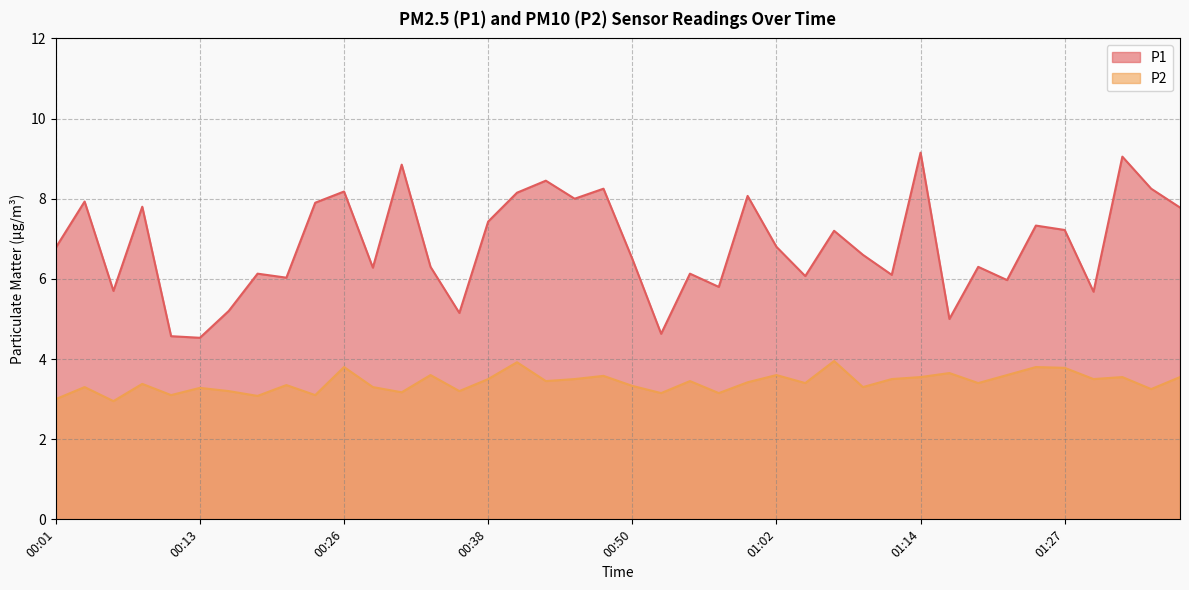

What is the total value across all series at 00:06?

8.7